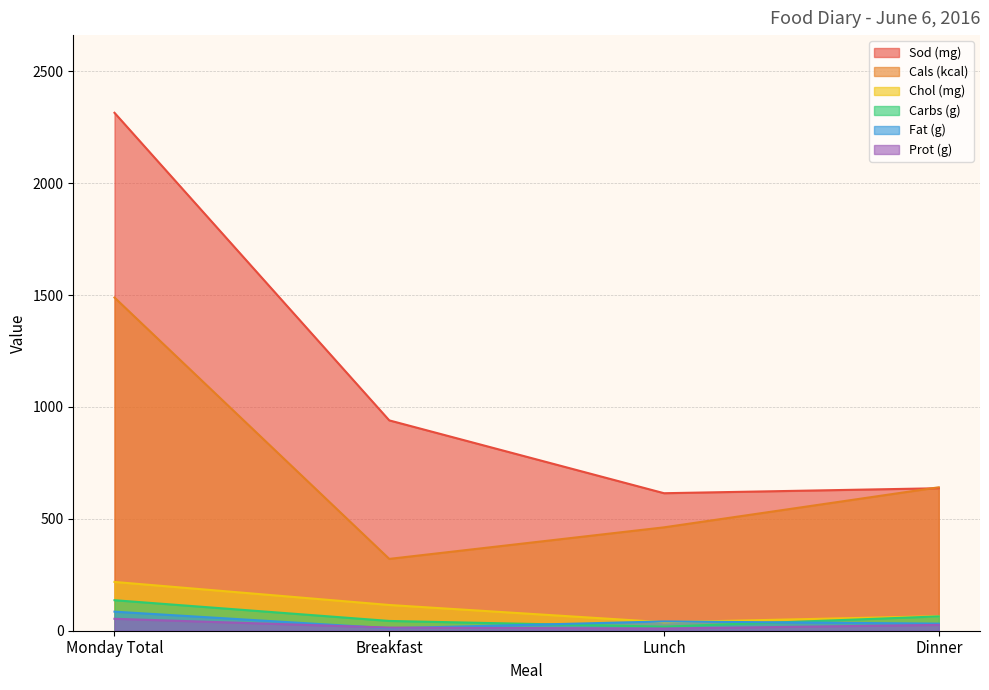

Between Breakfast and Dinner, which series saw the biggest shift?

Cals (kcal)